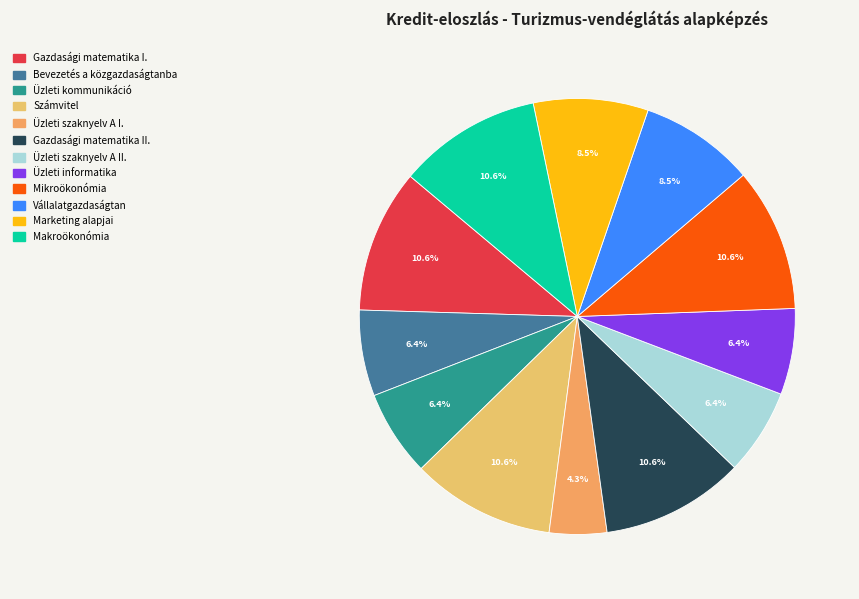

What is the total percentage of Mikroökonómia and Gazdasági matematika II.?

21.3%